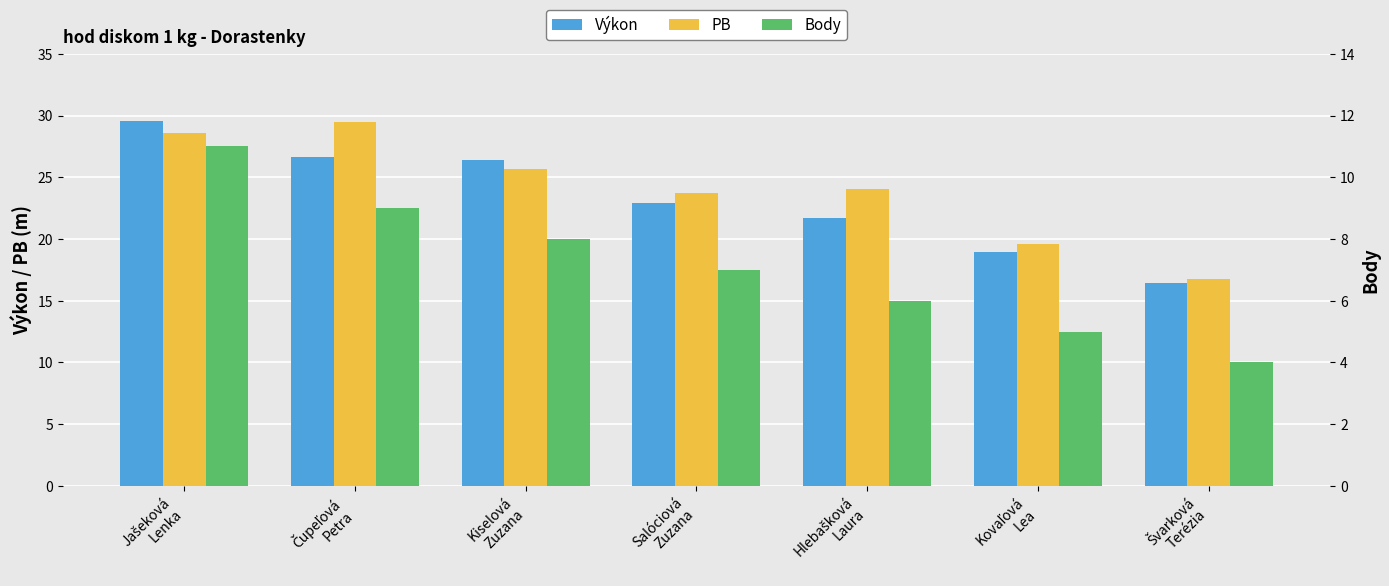

True or false: PB has a value of 24.0 at Švarková
Terézia.

False